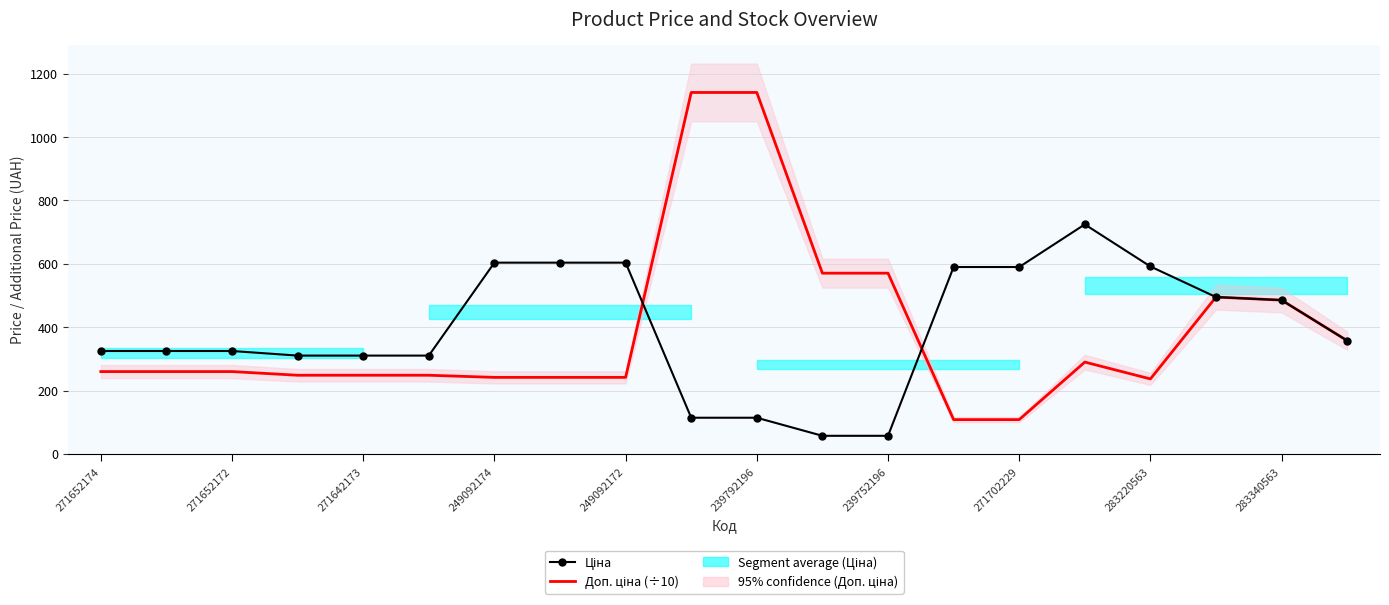

Reading left to right, extract all data points from this chart.

Ціна: 324.8	324.8	324.8	310.3	310.3	310.3	603.7	603.7	603.7	114.1	114.1	57.0	57.0	589.9	589.9	724.5	591.6	495.0	485.4	357.4
Доп. ціна (÷10): 259.8	259.8	259.8	248.2	248.2	248.2	241.5	241.5	241.5	1141.0	1141.0	570.5	570.5	108.2	108.2	289.8	236.7	495.0	485.4	357.4